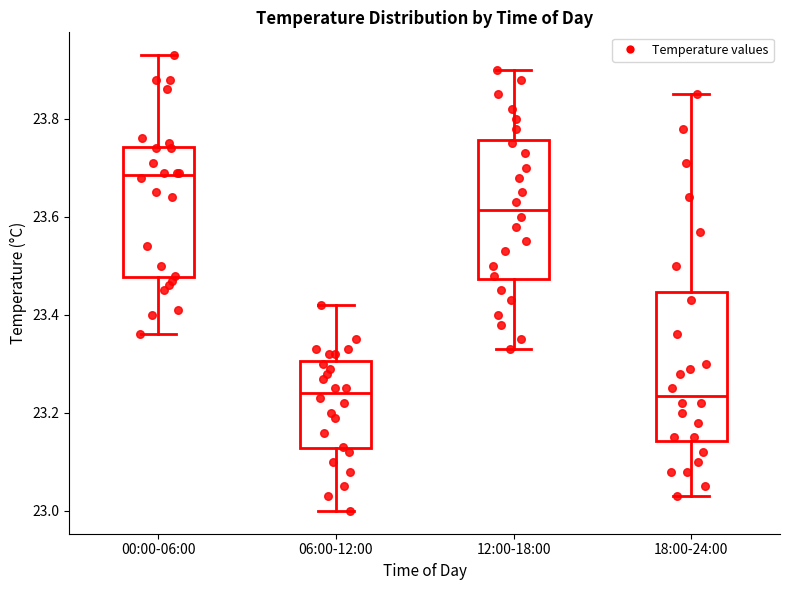

Which box has the highest median line?

00:00-06:00